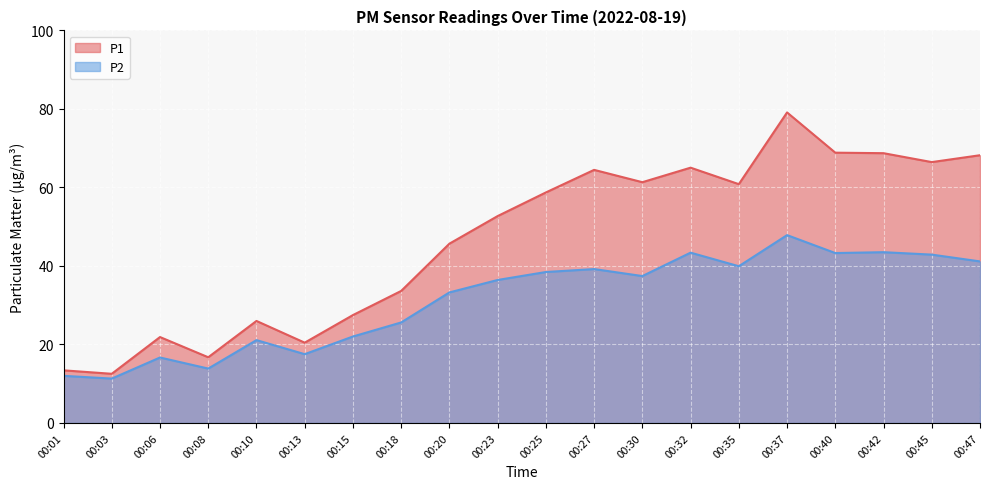

How many data points does each series have?

20